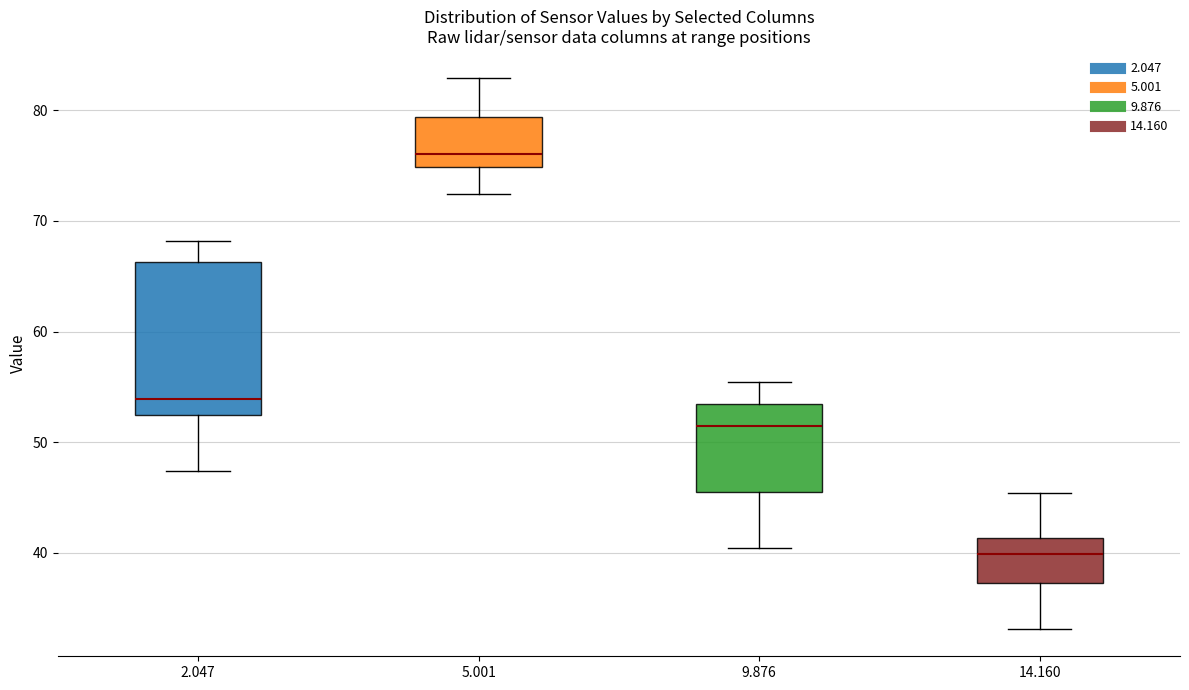

Reading left to right, read every box against the y-axis: the position of its median line, the range the box covers, and the ends of its whiskers. The values are not printed on the chart, so give them approximately, as read against the axis.

2.047: median 54, box 52 to 66, whiskers 47 to 68
5.001: median 76, box 75 to 79, whiskers 72 to 83
9.876: median 51, box 45 to 53, whiskers 40 to 55
14.160: median 40, box 37 to 41, whiskers 33 to 45